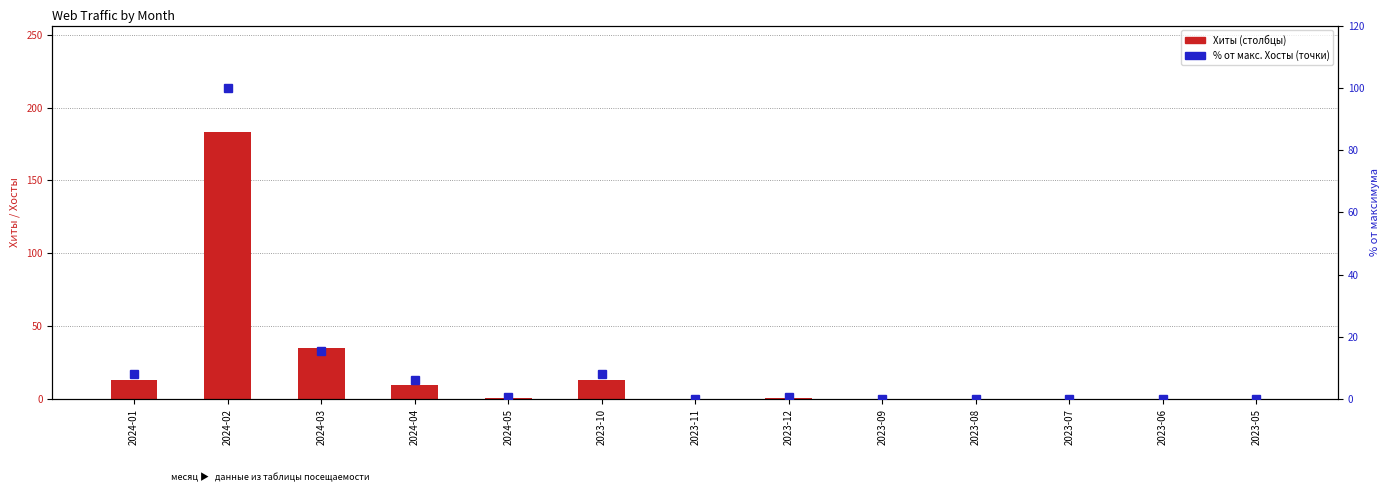

How many values in the % от макс. (Хосты) series exceed 0?

7